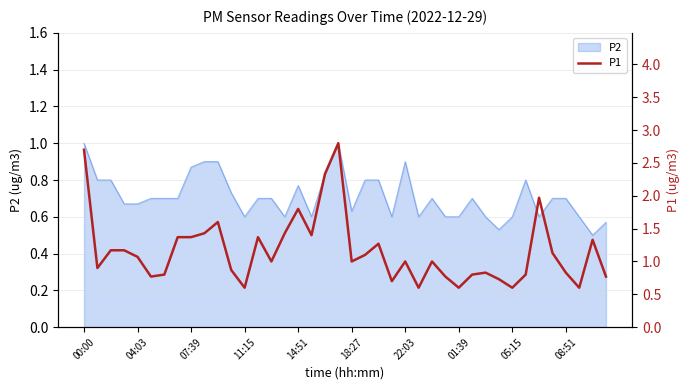

What is the maximum value shown in the chart?

2.8